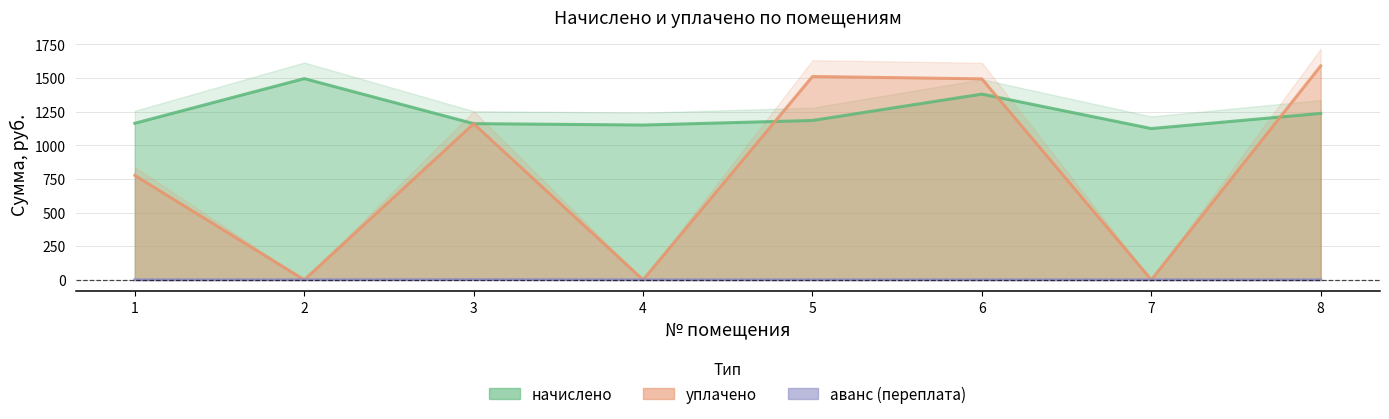

Is the value of уплачено at 4 greater than the value of начислено at 8?

No